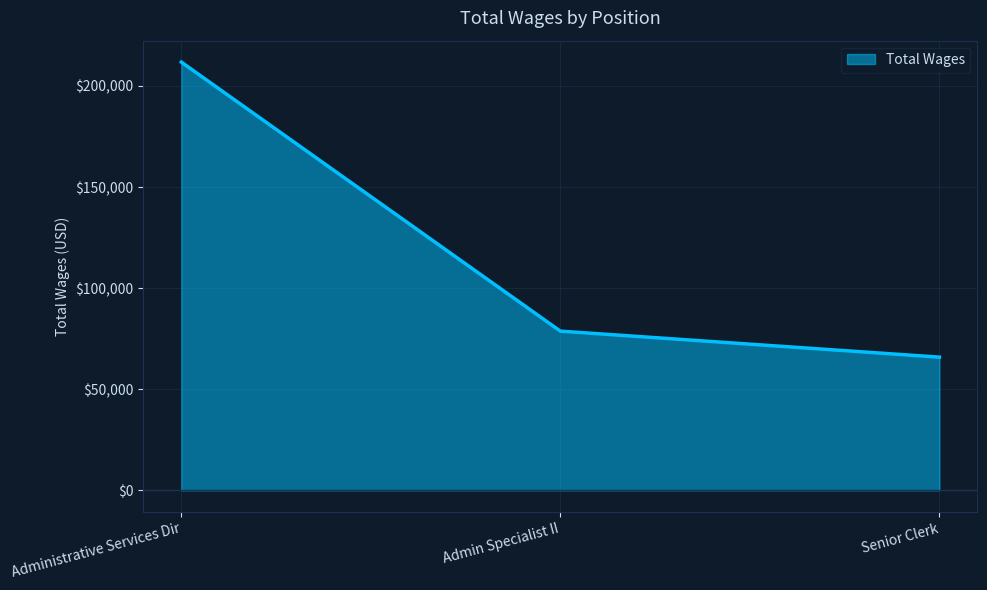

Where does the data first go above 78757?

Administrative Services Dir